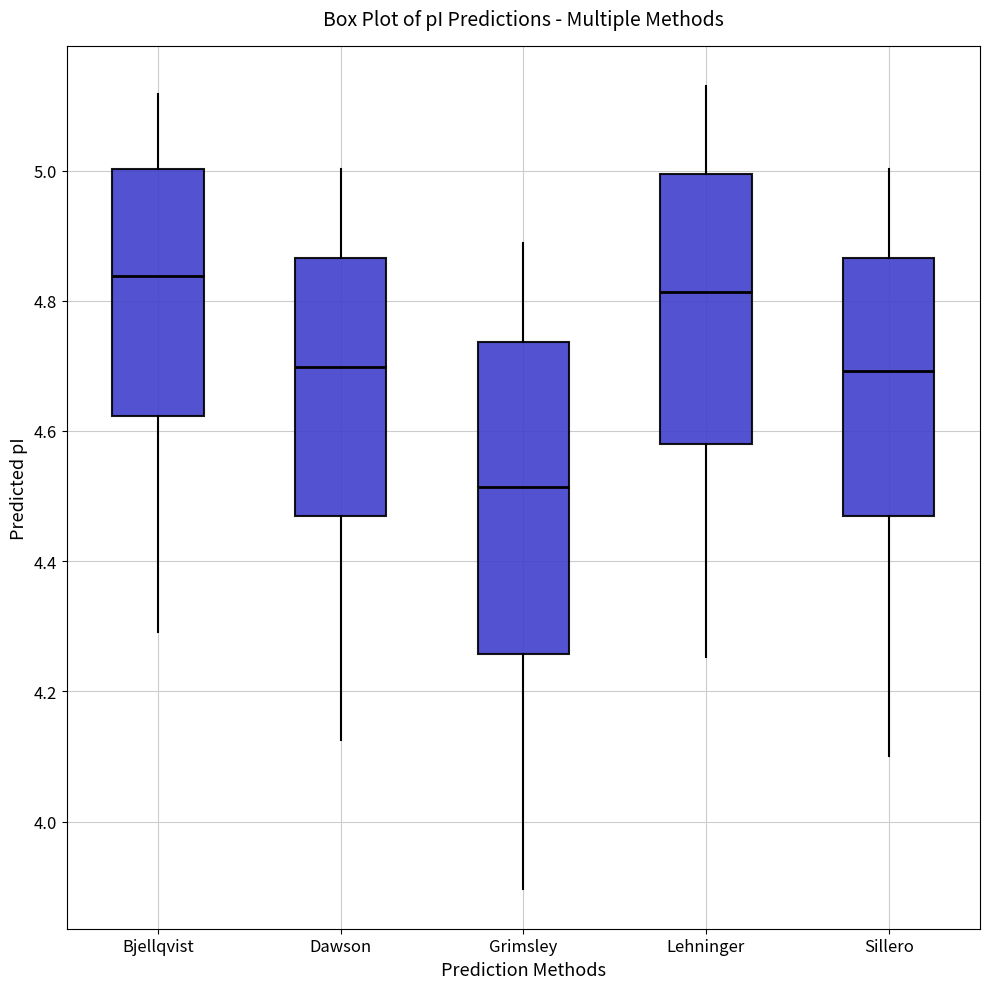

Reading left to right, read every box against the y-axis: the position of its median line, the range the box covers, and the ends of its whiskers. The values are not printed on the chart, so give them approximately, as read against the axis.

Bjellqvist: median 4.84, box 4.62 to 5.00, whiskers 4.30 to 5.12
Dawson: median 4.70, box 4.46 to 4.86, whiskers 4.12 to 5.00
Grimsley: median 4.52, box 4.26 to 4.74, whiskers 3.90 to 4.88
Lehninger: median 4.82, box 4.58 to 5.00, whiskers 4.26 to 5.14
Sillero: median 4.70, box 4.46 to 4.86, whiskers 4.10 to 5.00